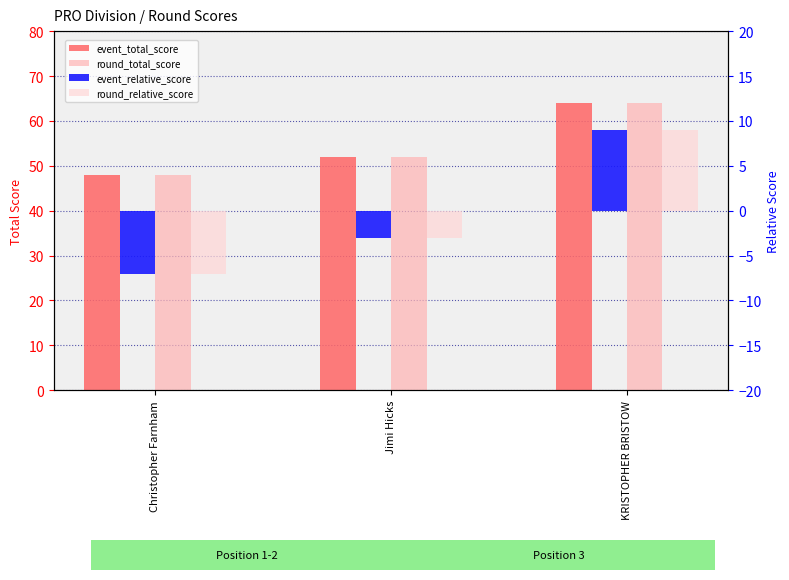

Is it true that round_total_score equals 64 at KRISTOPHER BRISTOW?

True